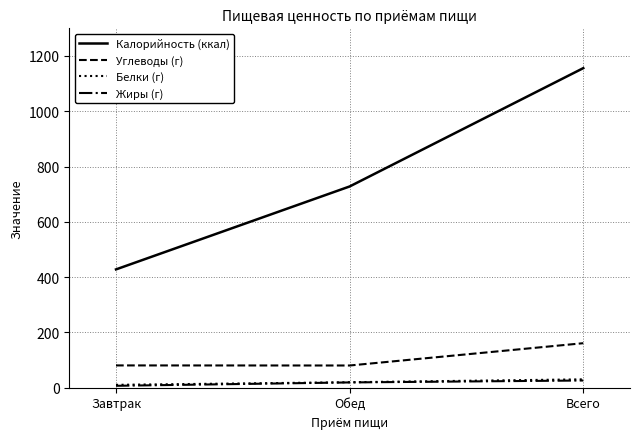

What is the difference between the maximum and minimum values in the Белки (г) series?

19.9